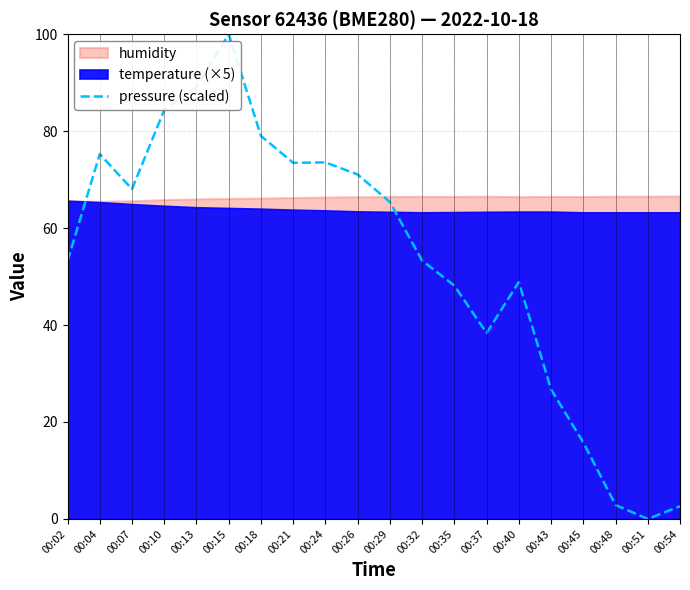

Rank the categories by value from lowest to highest.

00:51, 00:54, 00:48, 00:45, 00:43, 00:37, 00:35, 00:40, 00:02, 00:32, 00:29, 00:07, 00:26, 00:21, 00:24, 00:04, 00:18, 00:10, 00:13, 00:15